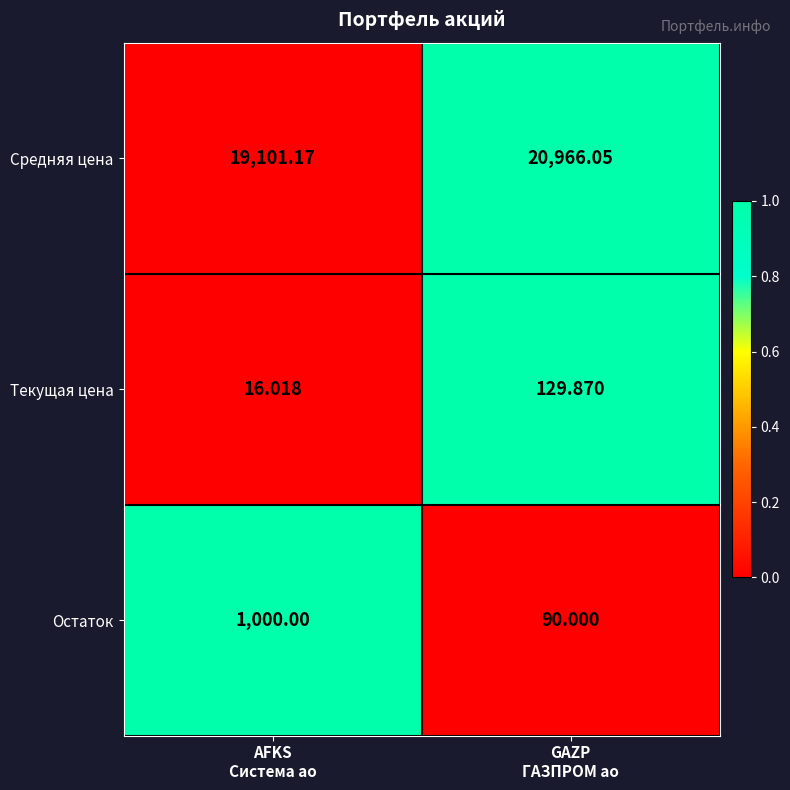

Count the number of data series in this chart.

3